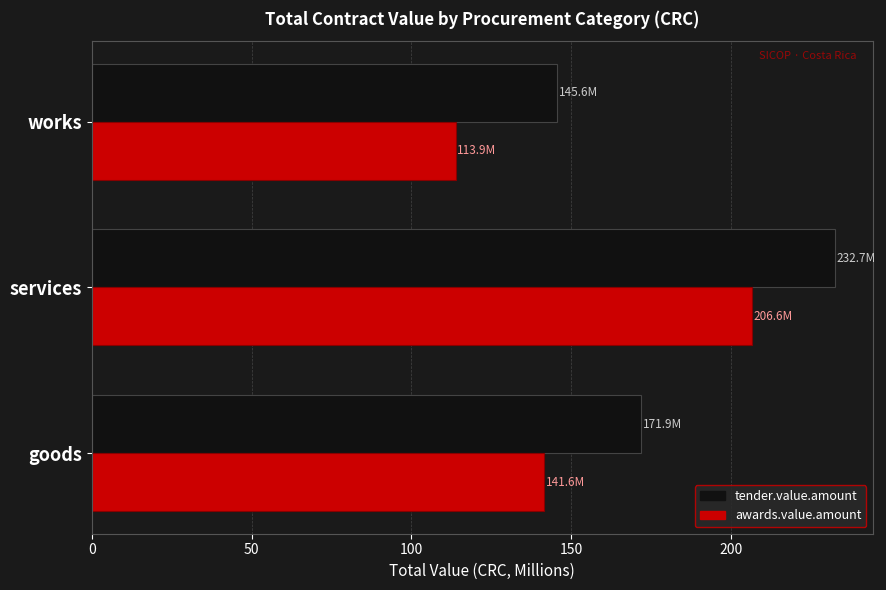

What is the total value across all series at goods?

313.5